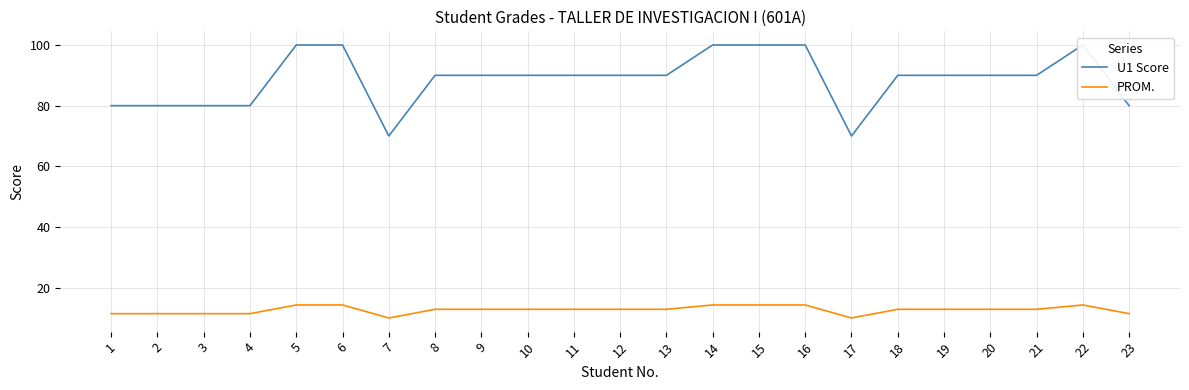

True or false: U1 Score and PROM. cross at least once.

False